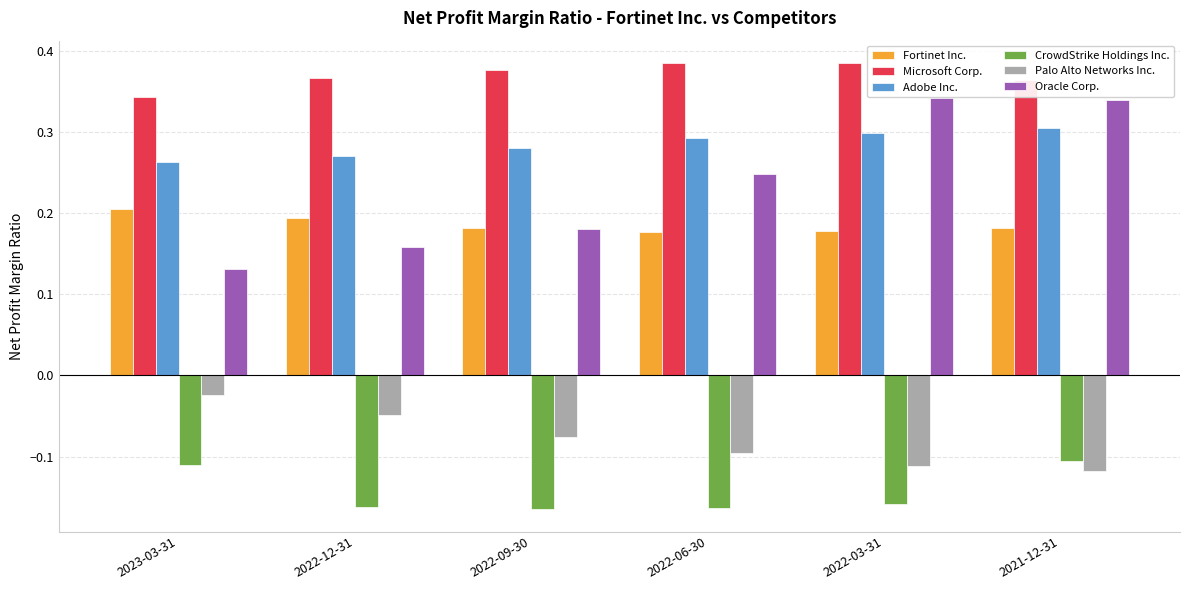

What position from the left is 2021-12-31?

6